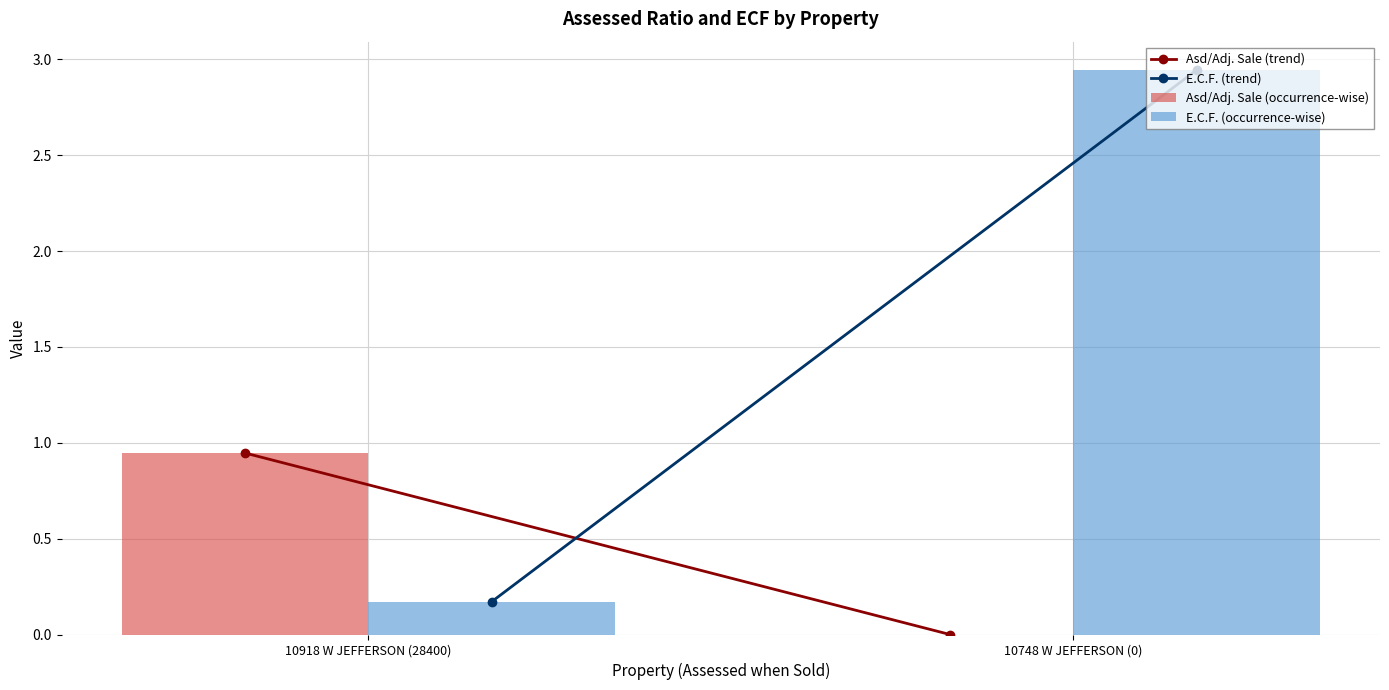

At which label is E.C.F. (occurrence-wise) closest to 1?

10918 W JEFFERSON (28400)